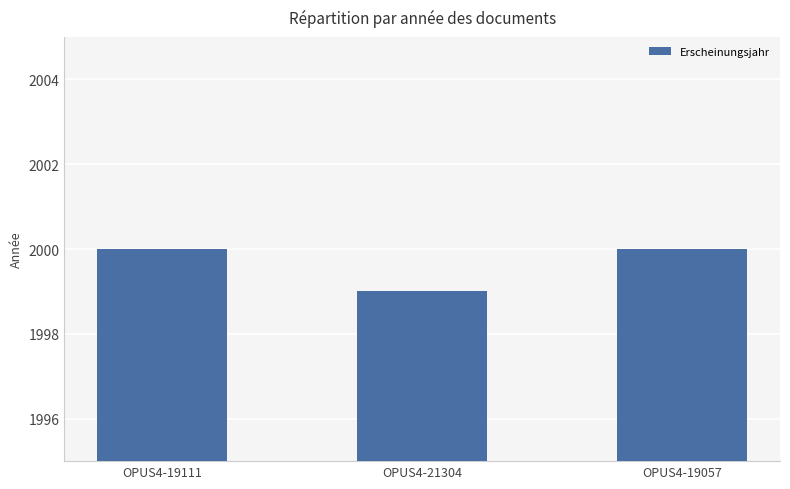

Approximately how many times larger is the value at OPUS4-19057 compared to OPUS4-19111?

1.0